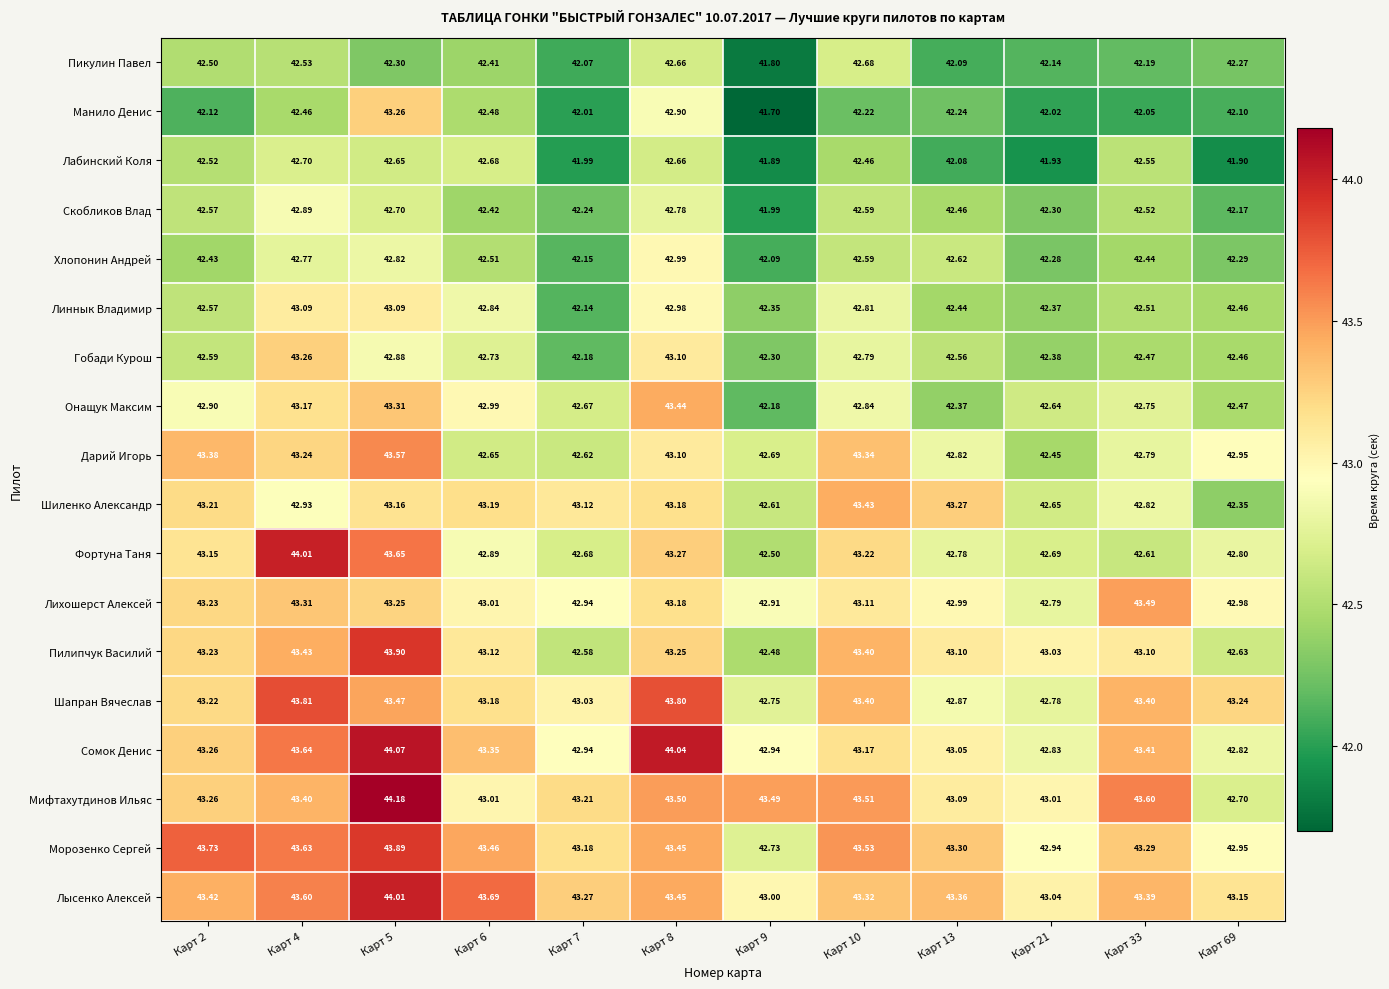

Which series changed the most between Карт 13 and Карт 21?

Шиленко Александр